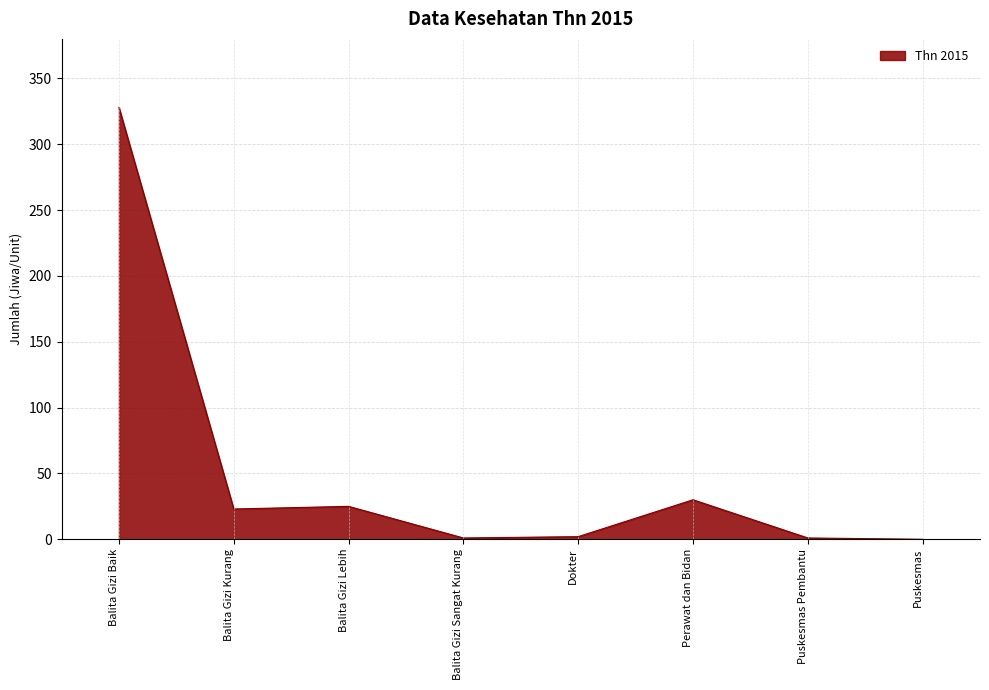

What value does the data have at Perawat dan Bidan?

30